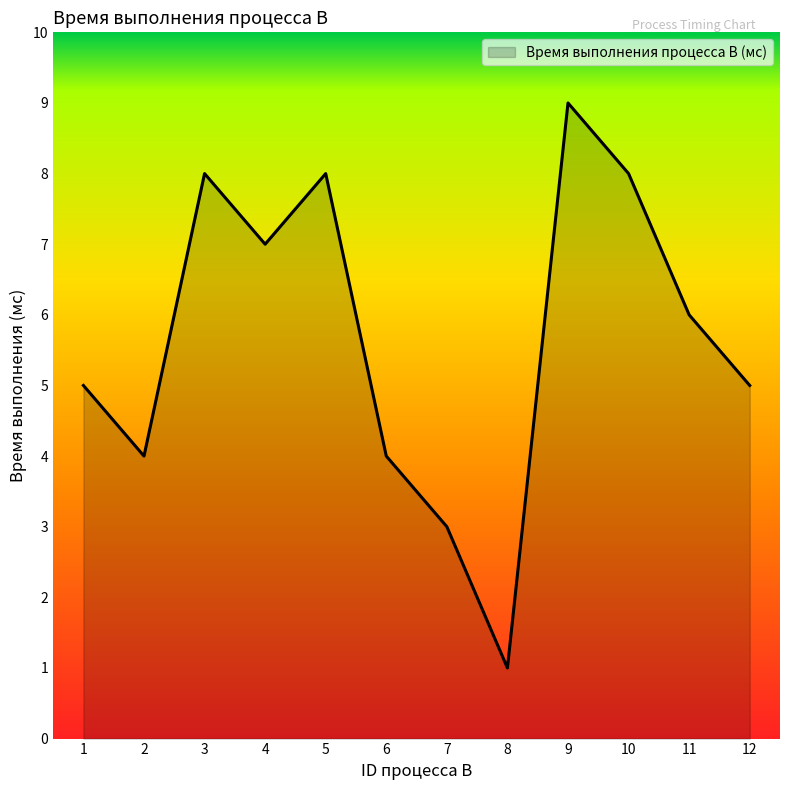

Is it true that the value at 4 is 5?

False